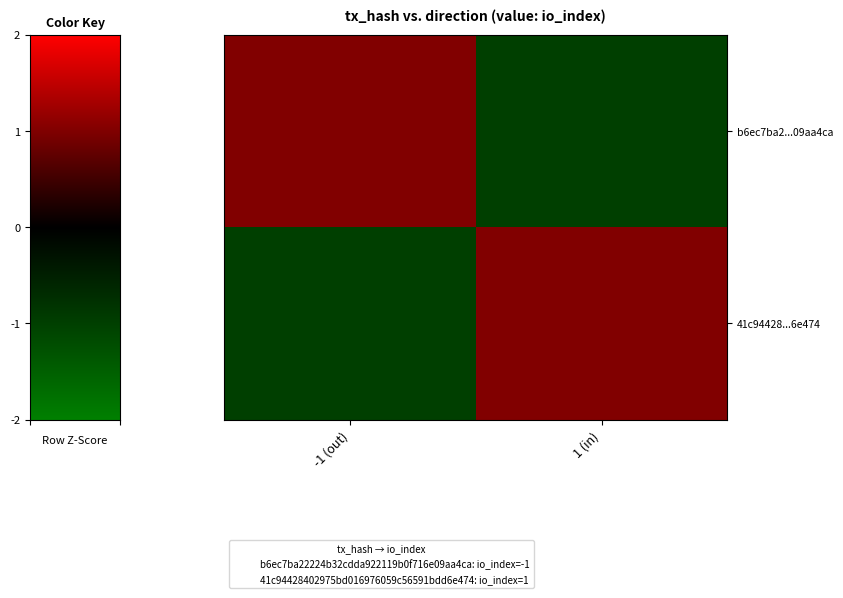

Reading left to right, transcribe all the data shown in this chart.

b6ec7ba2...09aa4ca: -1 (out)=1	1 (in)=-1
41c94428...6e474: -1 (out)=-1	1 (in)=1